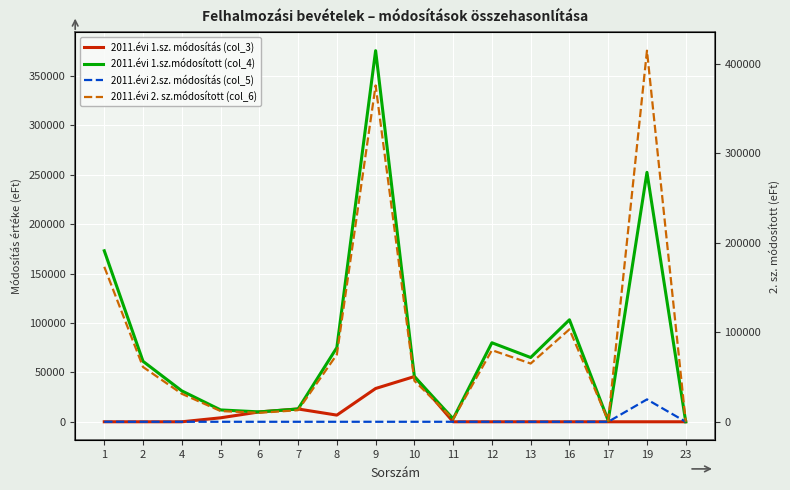

The value of 2011.évi 2. sz.módosított (col_6) at 16 is 103245.0. True or false?

True